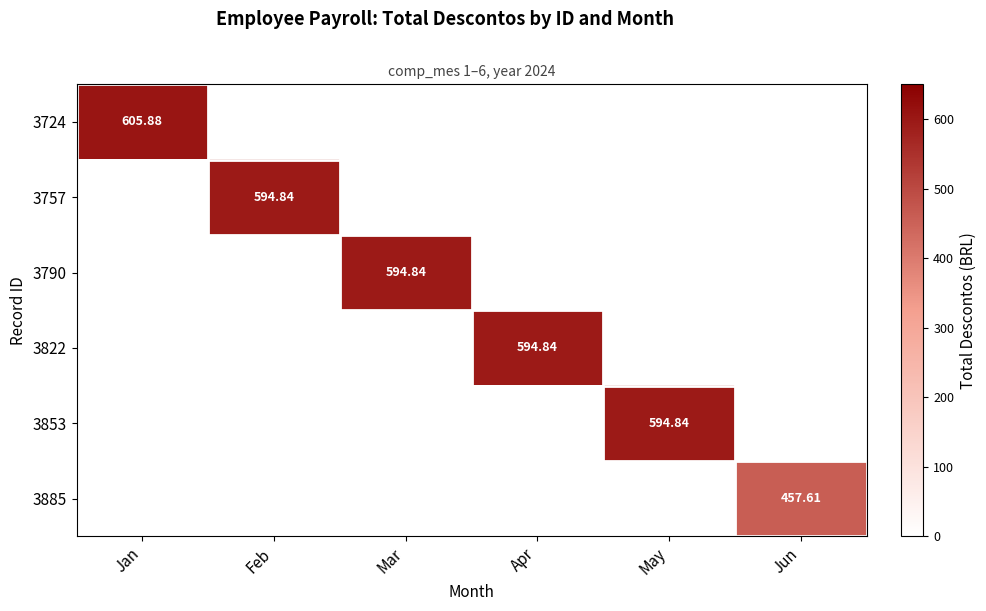

At Feb, list the series in order from largest to smallest.

3757, 3724, 3790, 3822, 3853, 3885